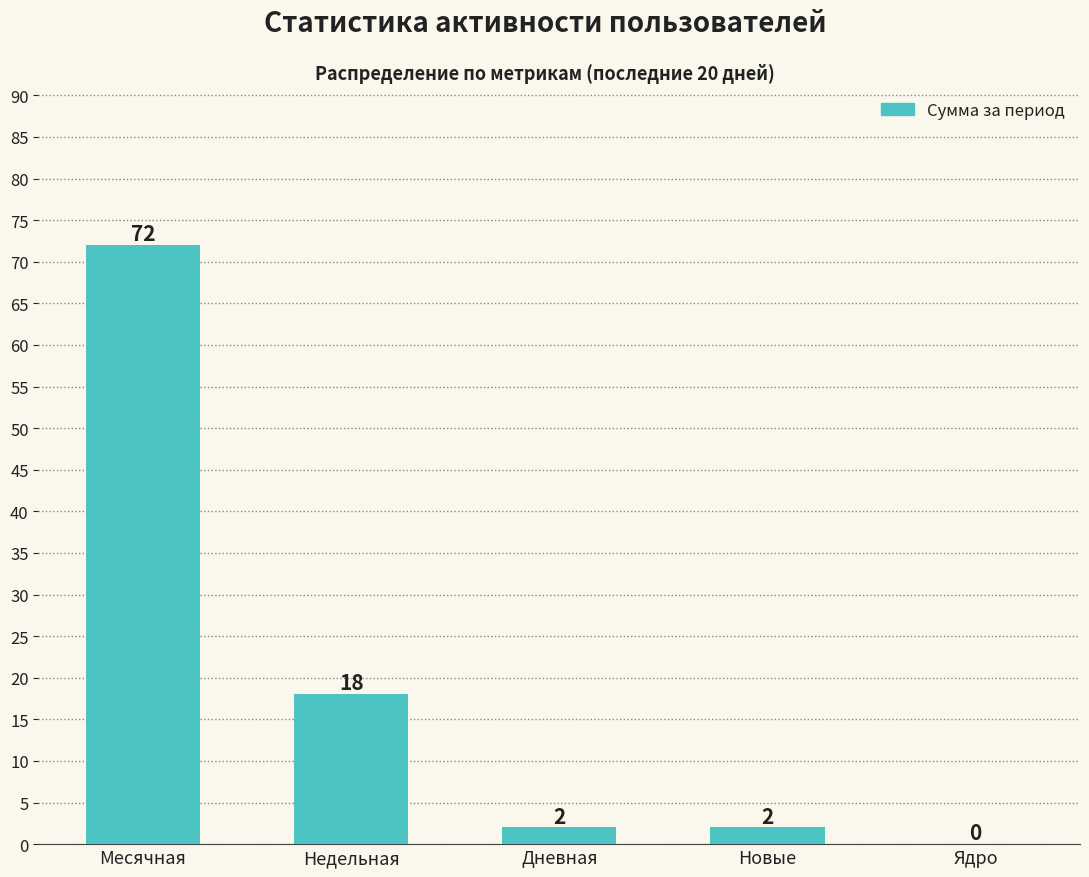

What is the sum of all values?

94